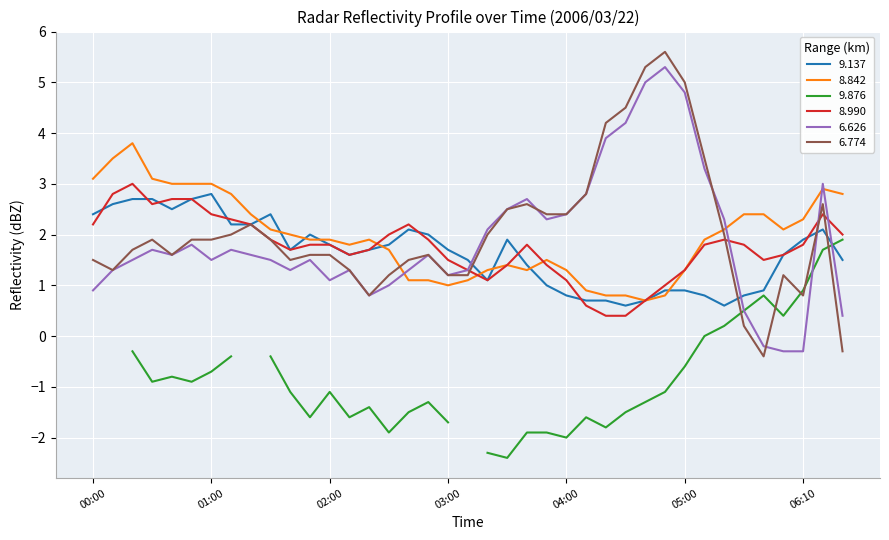

Which category has the lowest value in the 9.137 series?

2006/03/22 04:30